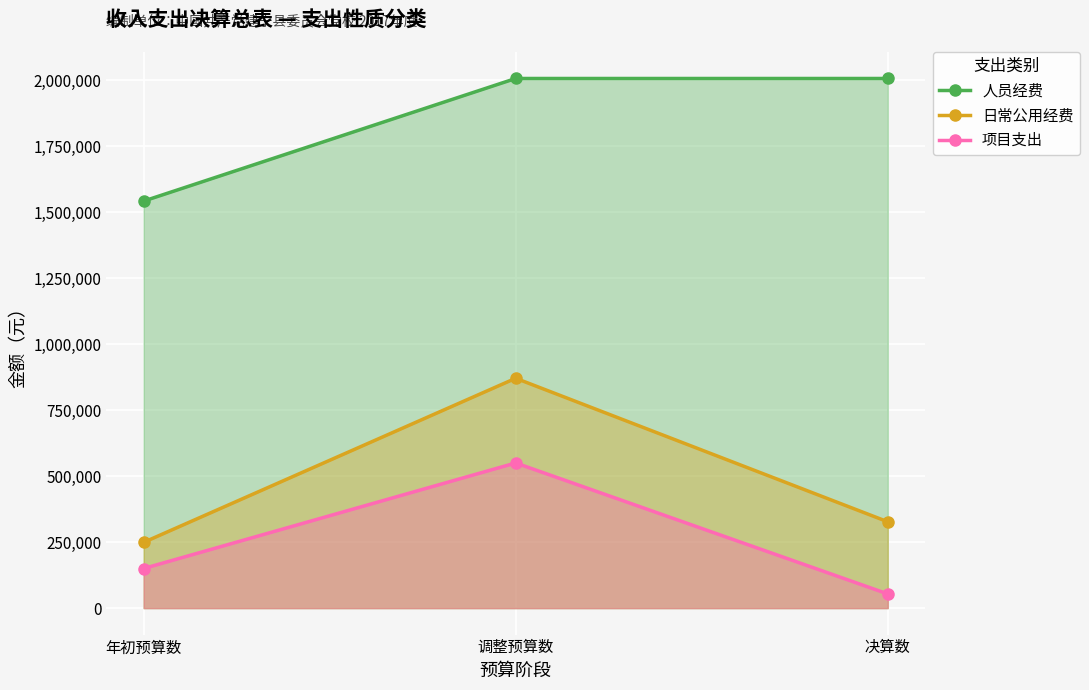

What position from the left is 年初预算数?

1